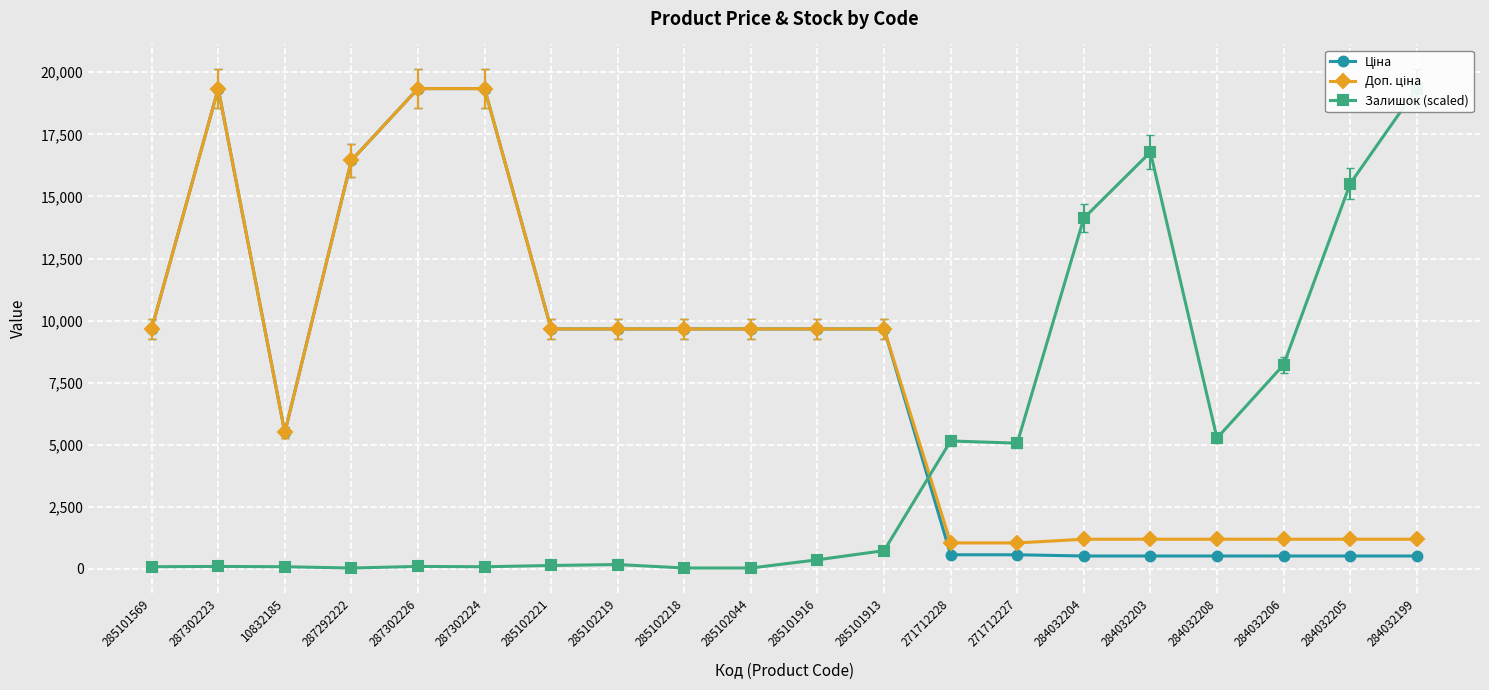

How many times do Ціна and Залишок (scaled) cross each other?

1